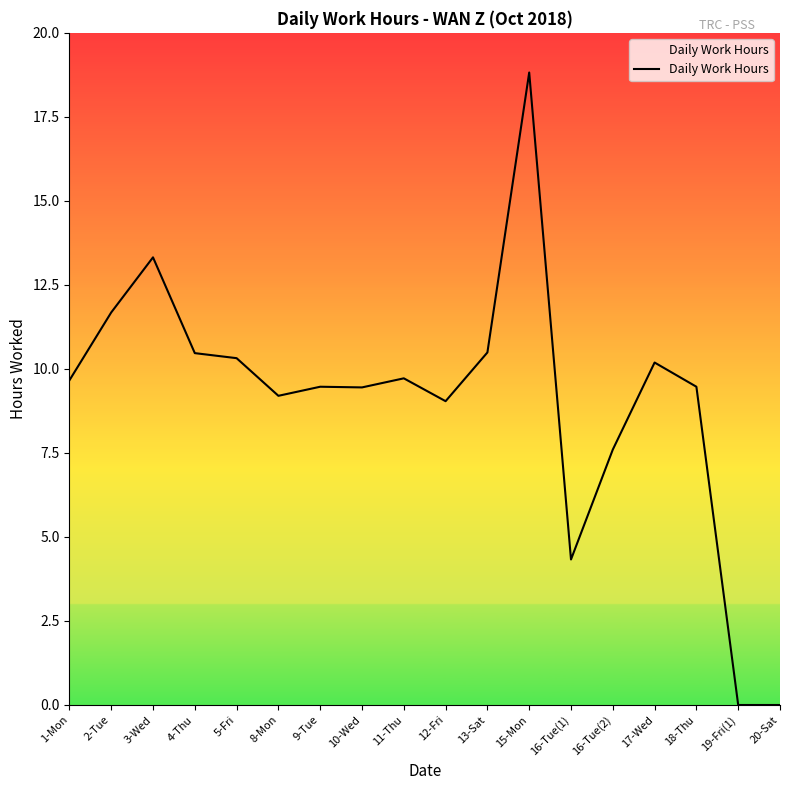

List the labels in order of value, smallest first.

19-Fri(1), 20-Sat, 16-Tue(1), 16-Tue(2), 12-Fri, 8-Mon, 10-Wed, 9-Tue, 18-Thu, 1-Mon, 11-Thu, 17-Wed, 5-Fri, 4-Thu, 13-Sat, 2-Tue, 3-Wed, 15-Mon